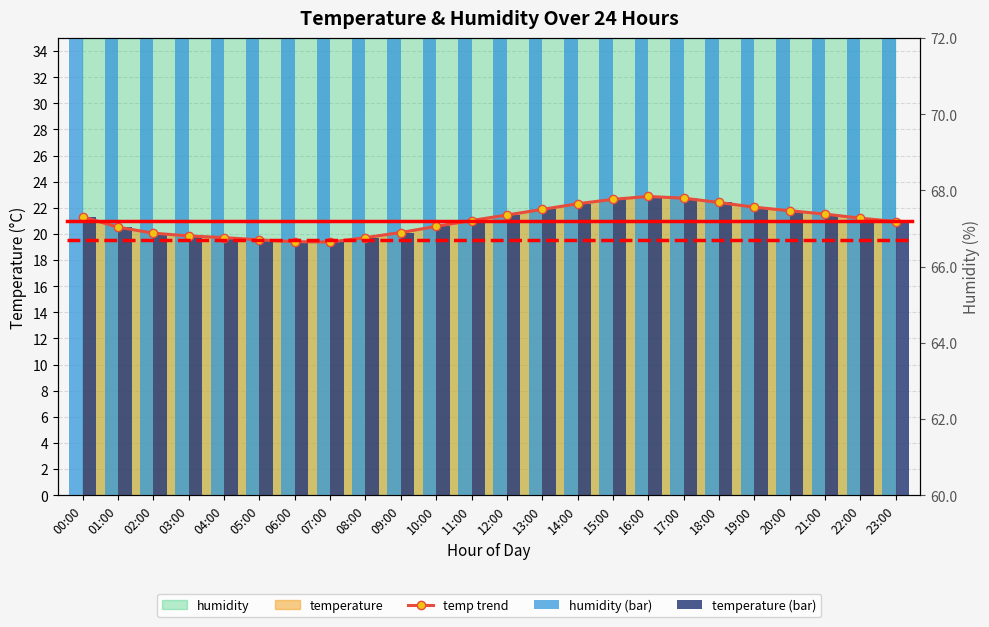

Reading right to left, what are all the values shown in this chart?

temp trend: 20.9	21.2	21.5	21.8	22.1	22.4	22.7	22.9	22.6	22.3	21.9	21.4	21.0	20.6	20.1	19.7	19.4	19.4	19.6	19.7	19.9	20.1	20.5	21.3
humidity (bar): 65.9	65.5	65.1	64.5	63.9	63.3	62.7	62.5	62.9	63.4	64.2	65.0	65.7	66.5	67.3	68.1	68.9	68.9	68.5	68.2	67.9	67.2	65.8	63.9
temperature (bar): 20.9	21.2	21.5	21.8	22.1	22.4	22.7	22.9	22.6	22.3	21.9	21.4	21.0	20.6	20.1	19.7	19.4	19.4	19.6	19.7	19.9	20.1	20.5	21.3